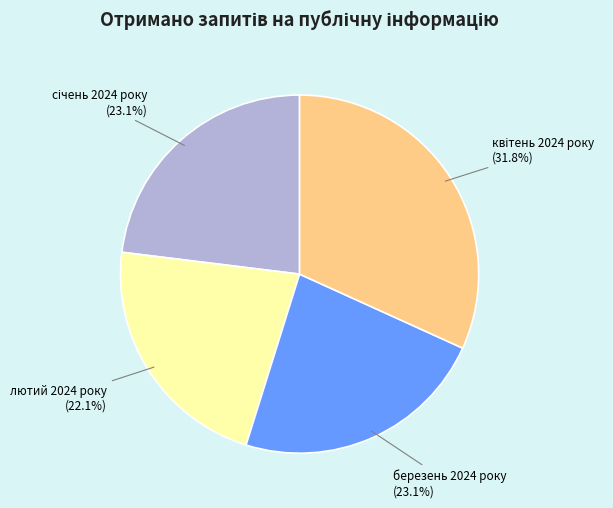

Which has a higher value, лютий 2024 року or березень 2024 року?

березень 2024 року